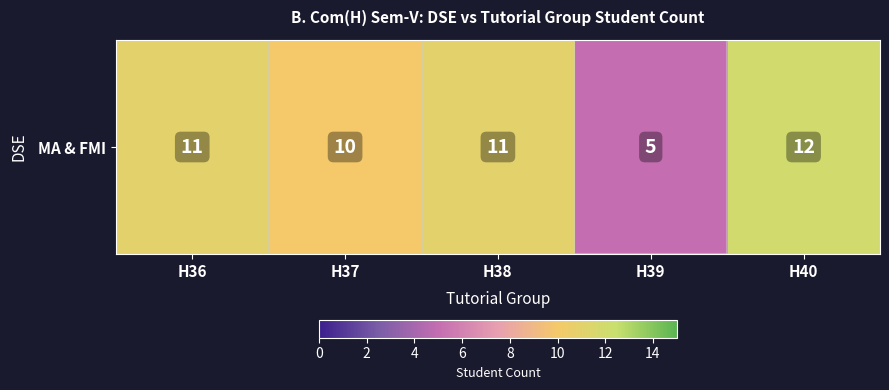

Where does the data first go above 11?

H40